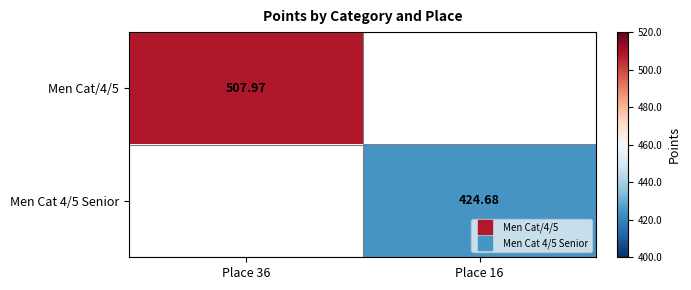

Rank the series by their average value, from highest to lowest.

Men Cat/4/5, Men Cat 4/5 Senior